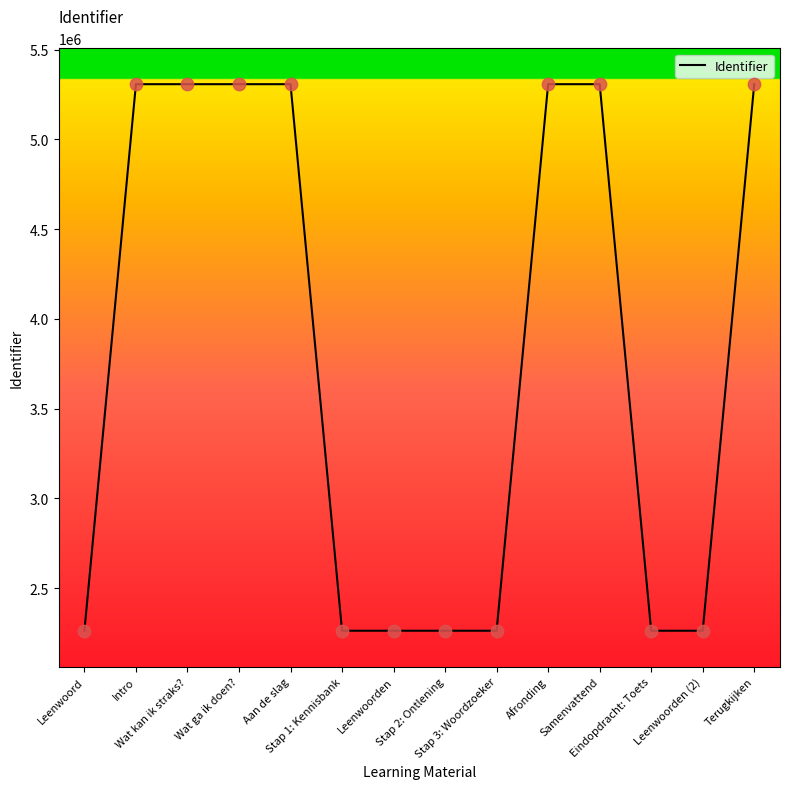

Approximately how many times larger is the value at Stap 2: Ontlening compared to Wat ga ik doen??

0.4